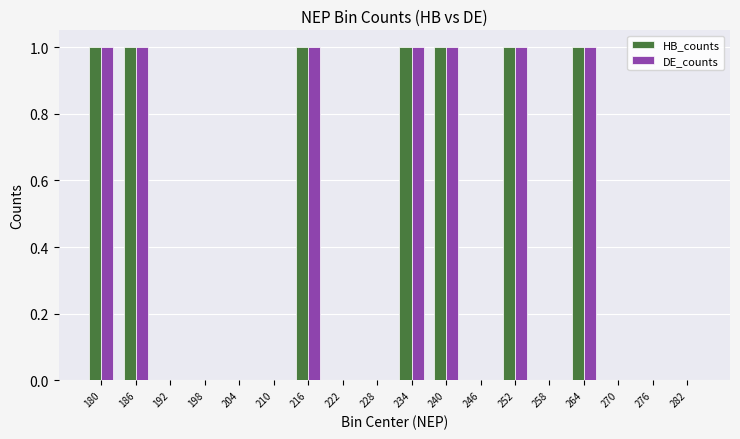

Is it true that DE_counts equals 0 at 204?

True